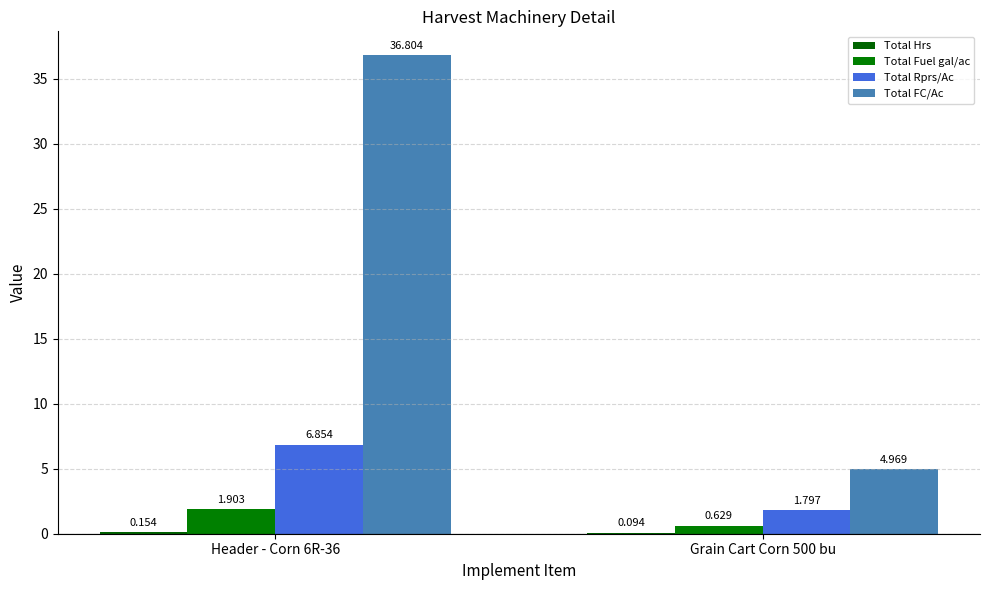

What is the maximum value for Total Fuel gal/ac?

1.9